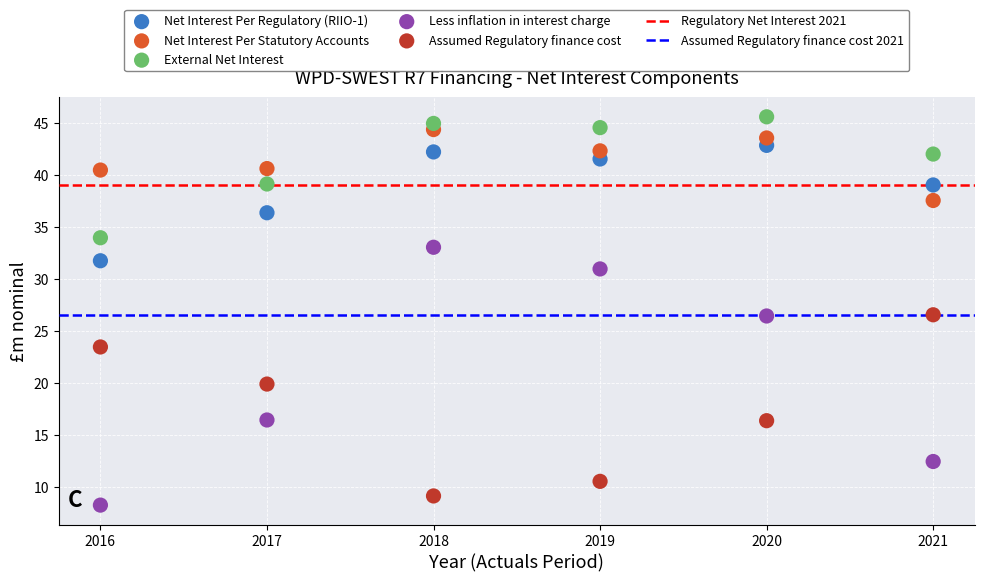

What is the X range (max minus min) for the scatter plot?

1.0